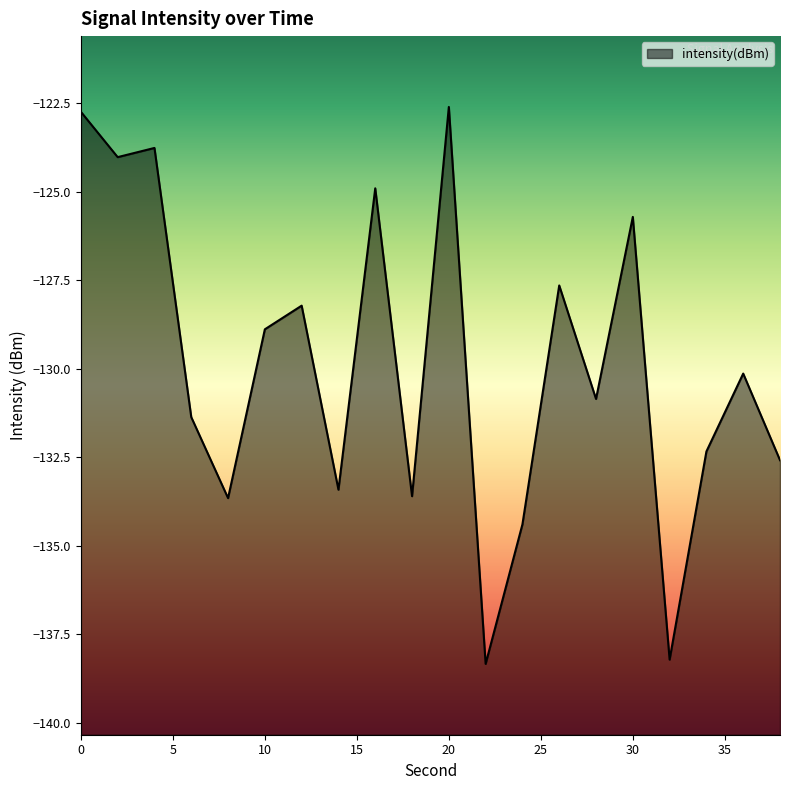

What is the value of the 8th point from the left?

-133.4